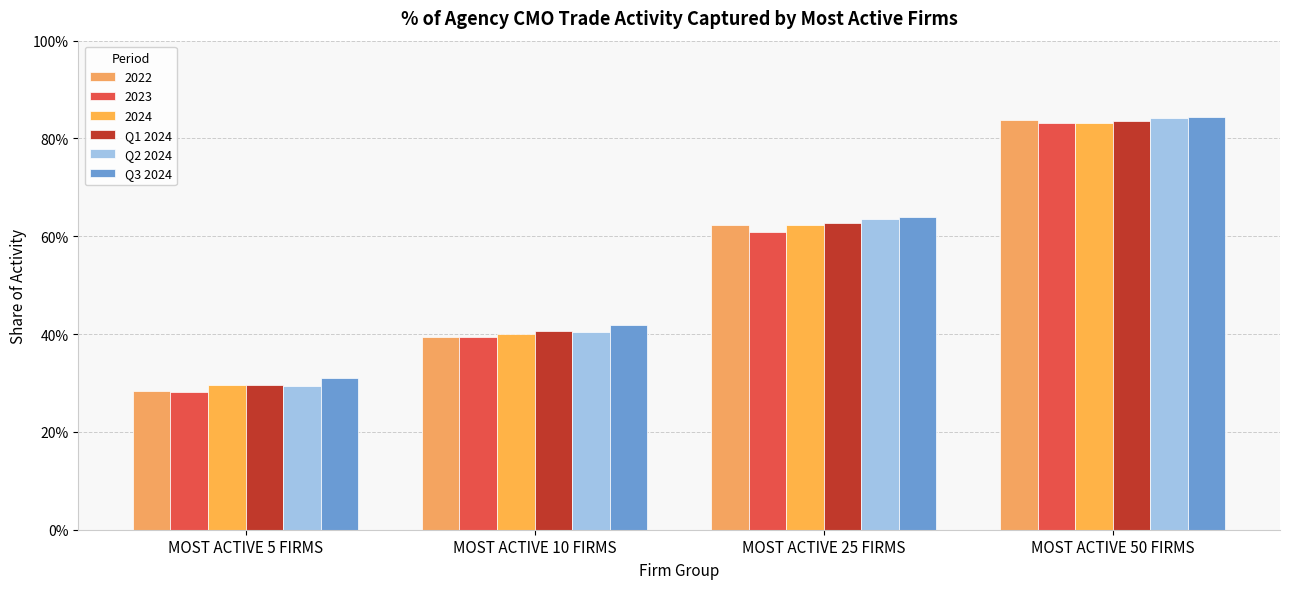

Does the chart contain any negative values?

No